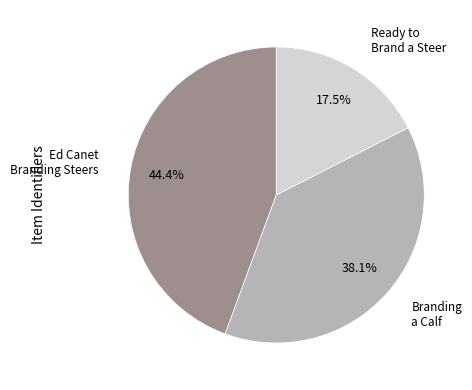

Does any single category account for the majority?

No